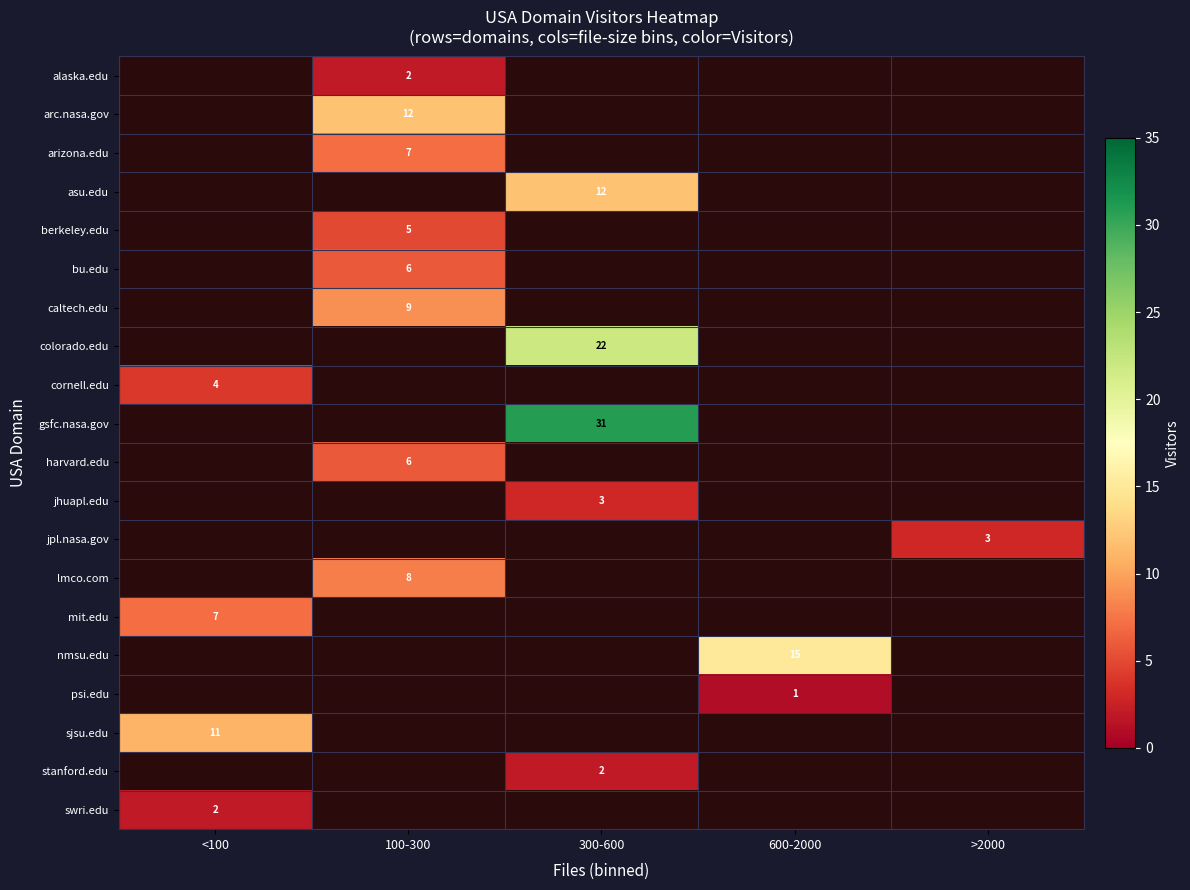

True or false: mit.edu has a value of 7 at <100.

True